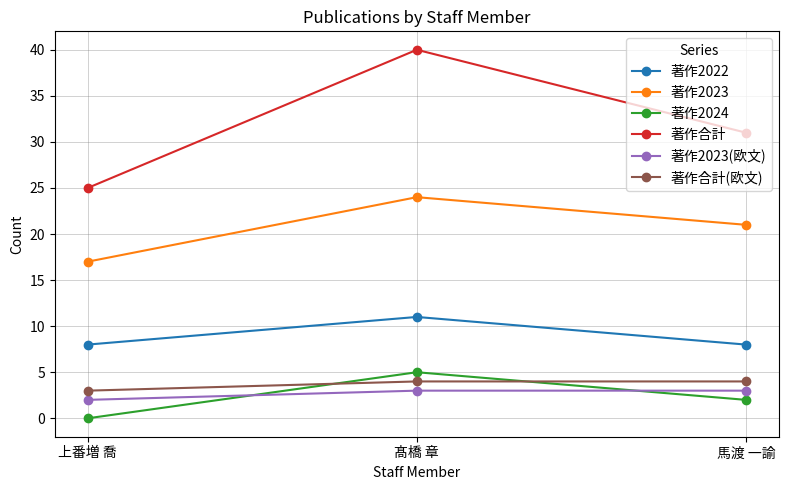

Reading right to left, transcribe all the data shown in this chart.

著作2022: 馬渡 一諭=8	髙橋 章=11	上番増 喬=8
著作2023: 馬渡 一諭=21	髙橋 章=24	上番増 喬=17
著作2024: 馬渡 一諭=2	髙橋 章=5	上番増 喬=0
著作合計: 馬渡 一諭=31	髙橋 章=40	上番増 喬=25
著作2023(欧文): 馬渡 一諭=3	髙橋 章=3	上番増 喬=2
著作合計(欧文): 馬渡 一諭=4	髙橋 章=4	上番増 喬=3